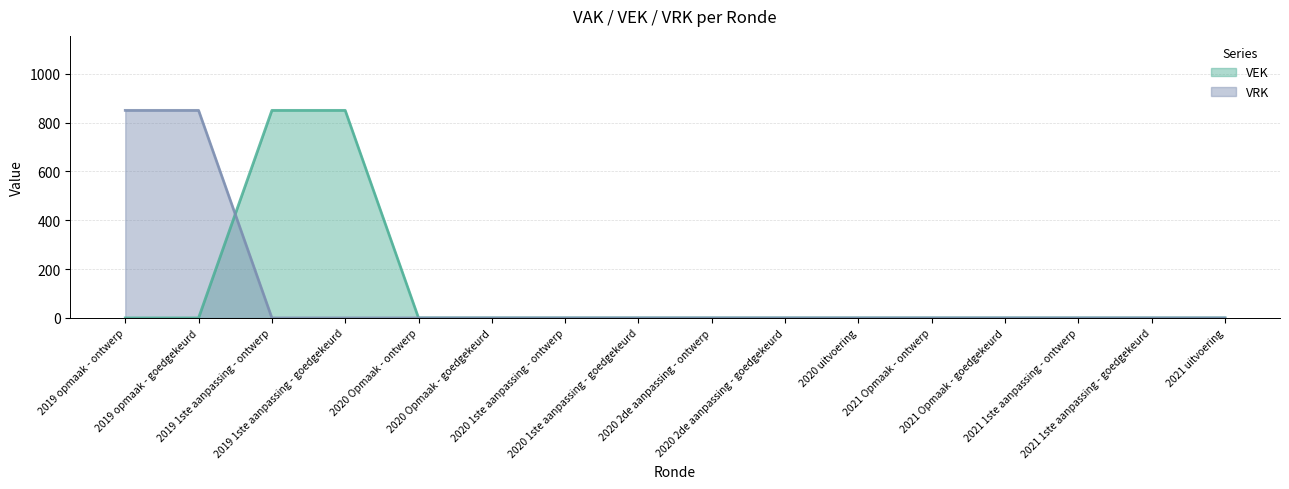

What are all the series names shown in the legend?

VEK, VRK